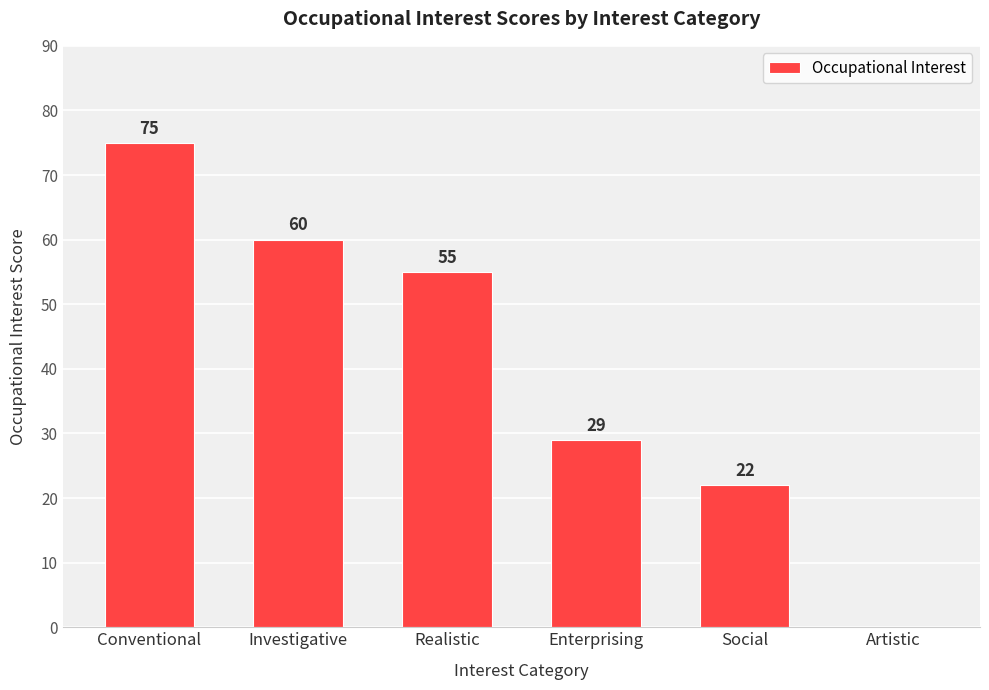

Reading left to right, list all the values displayed in this chart.

Conventional=75	Investigative=60	Realistic=55	Enterprising=29	Social=22	Artistic=0